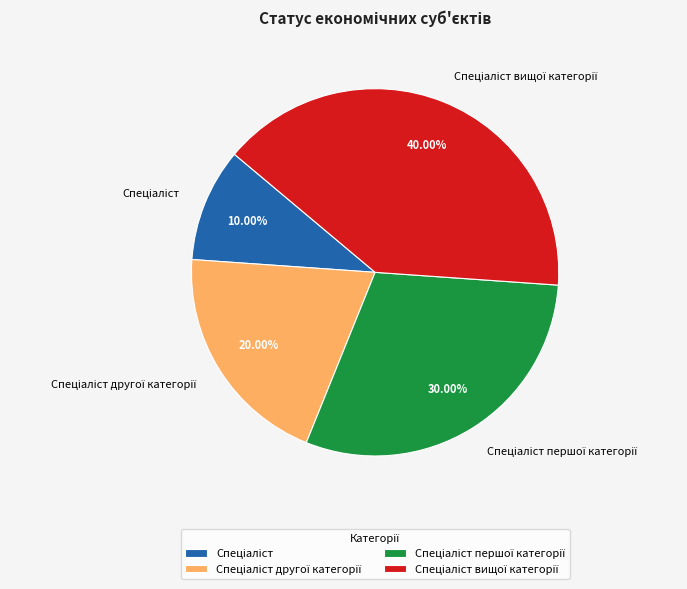

Does any single category account for the majority?

No